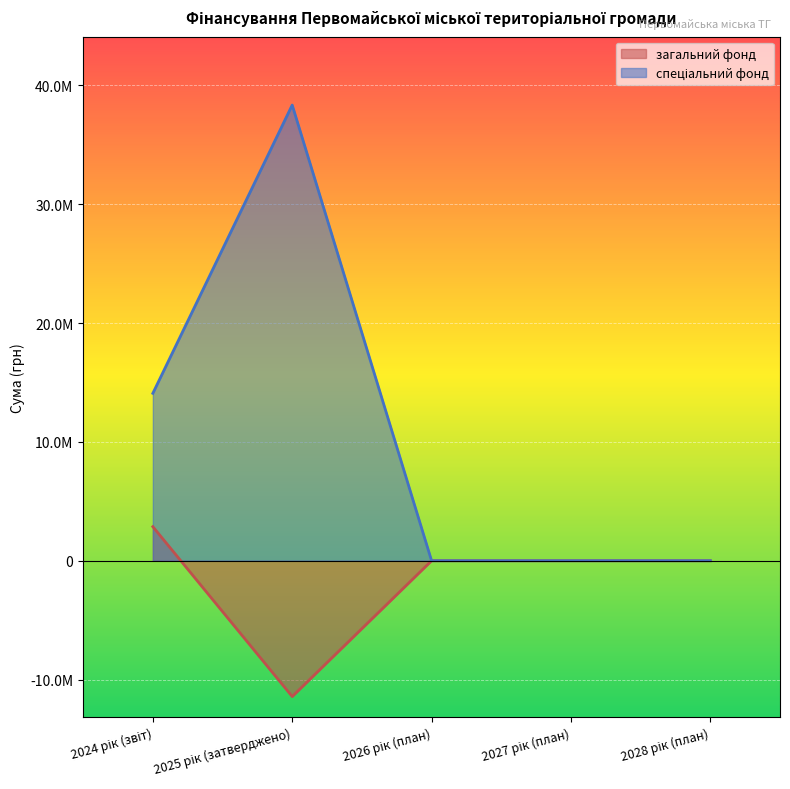

Which series changed the most between 2024 рік (звіт) and 2027 рік (план)?

спеціальний фонд